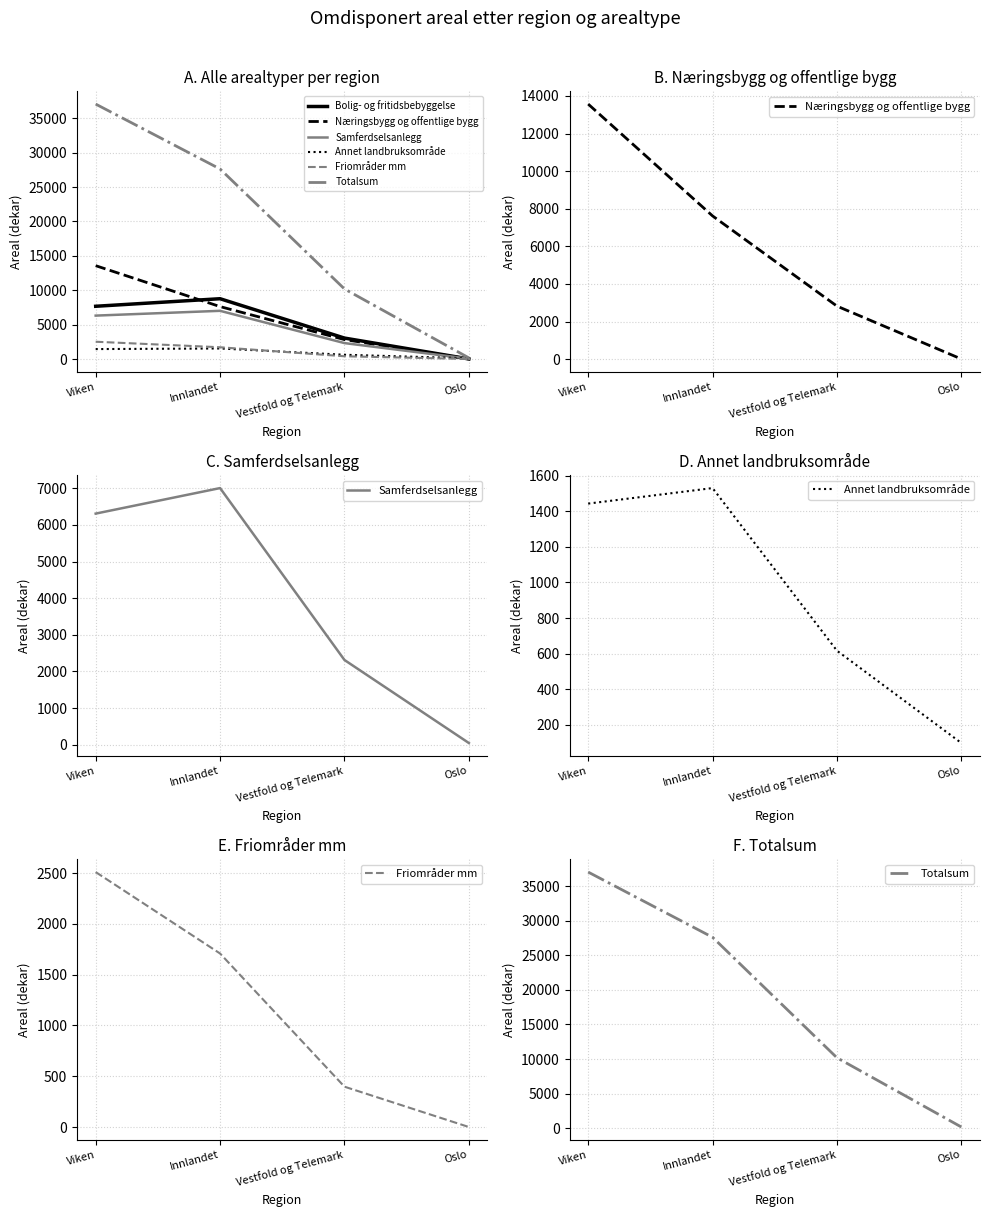

What is the difference between the Totalsum values at Vestfold og Telemark and Viken?

26873.2